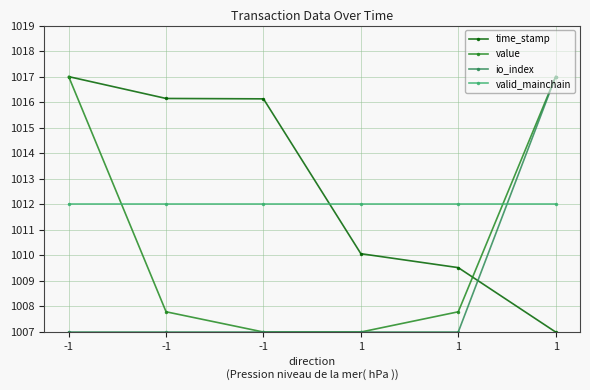

What are all the series names shown in the legend?

time_stamp, value, io_index, valid_mainchain